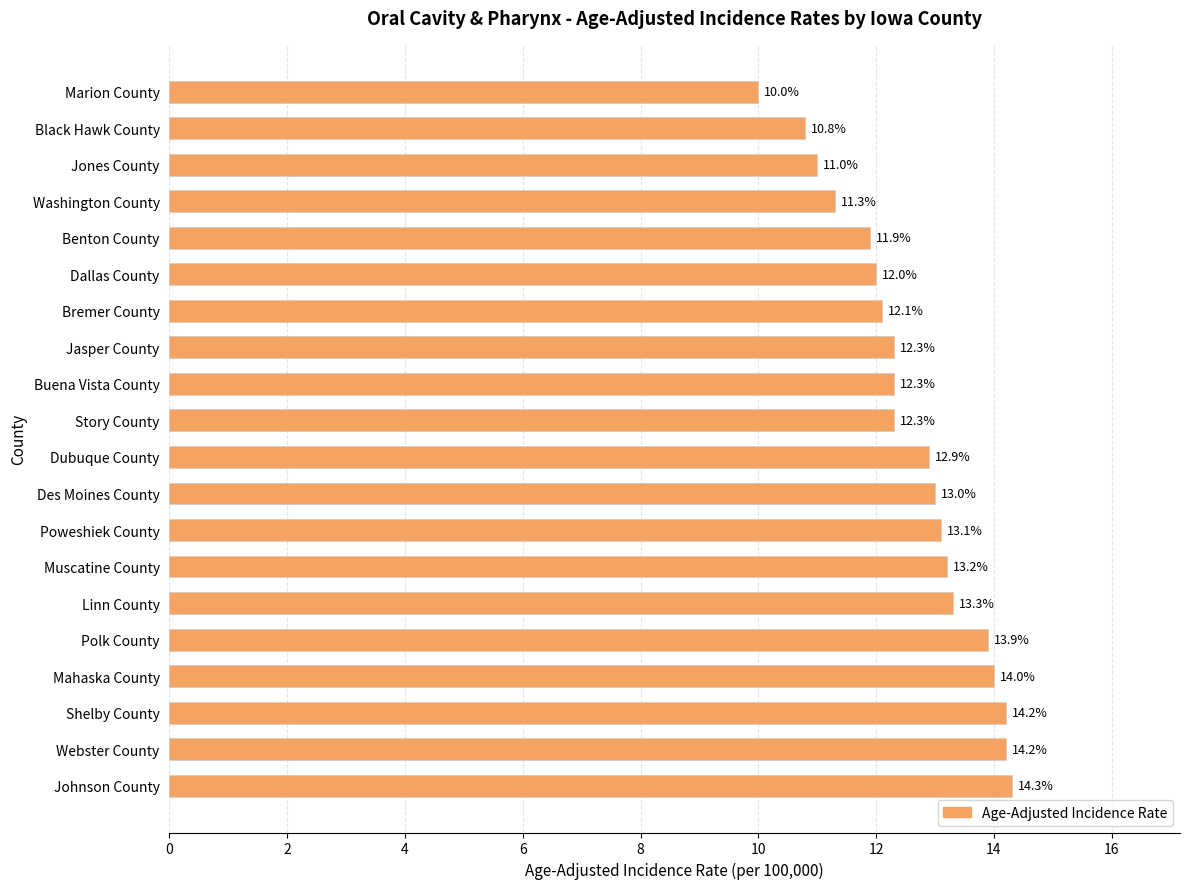

Which has a higher value, Webster County or Mahaska County?

Webster County